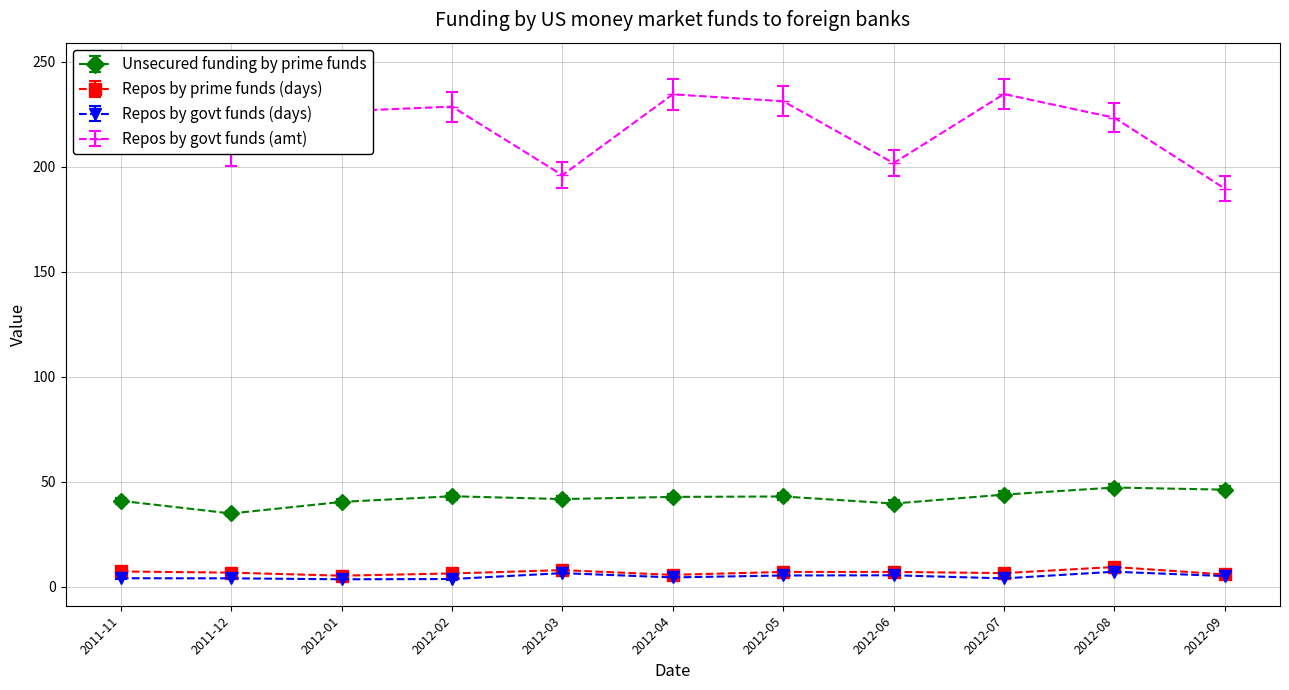

Which series changed the most between 2012-08 and 2012-09?

Repos by govt funds (amt)